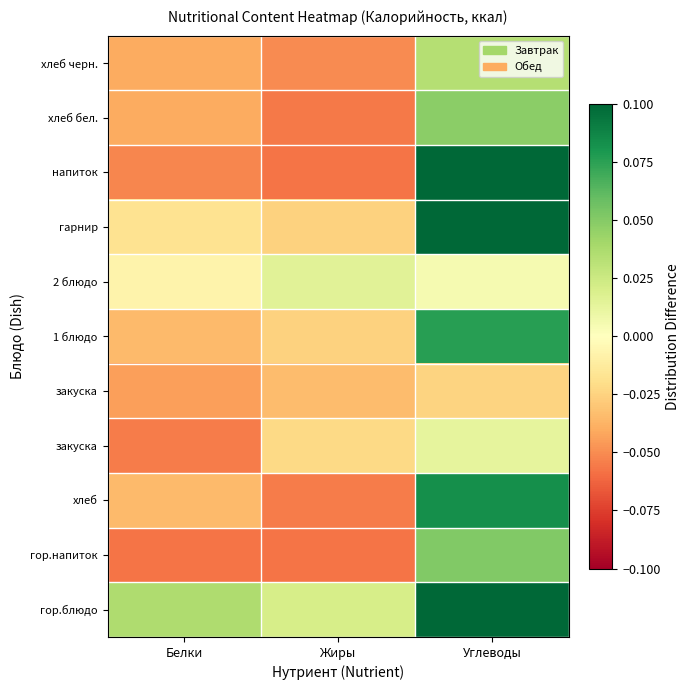

What is the smallest value displayed?

-0.1